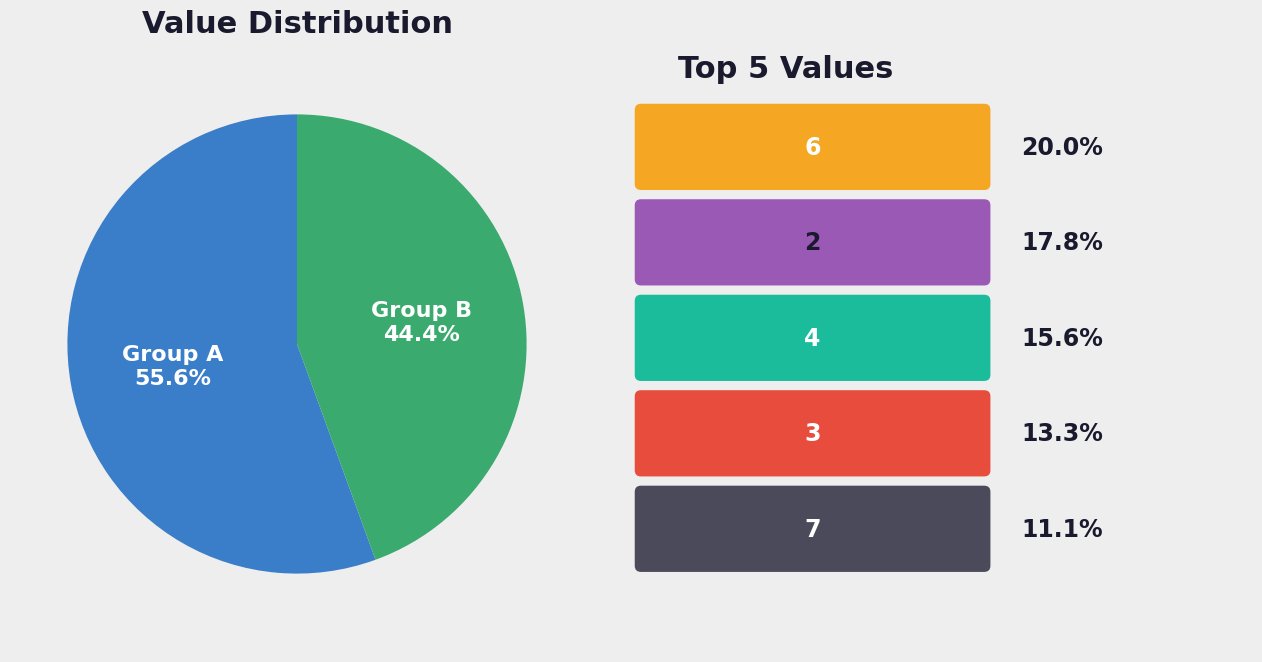

Is Group A the majority of the pie?

Yes